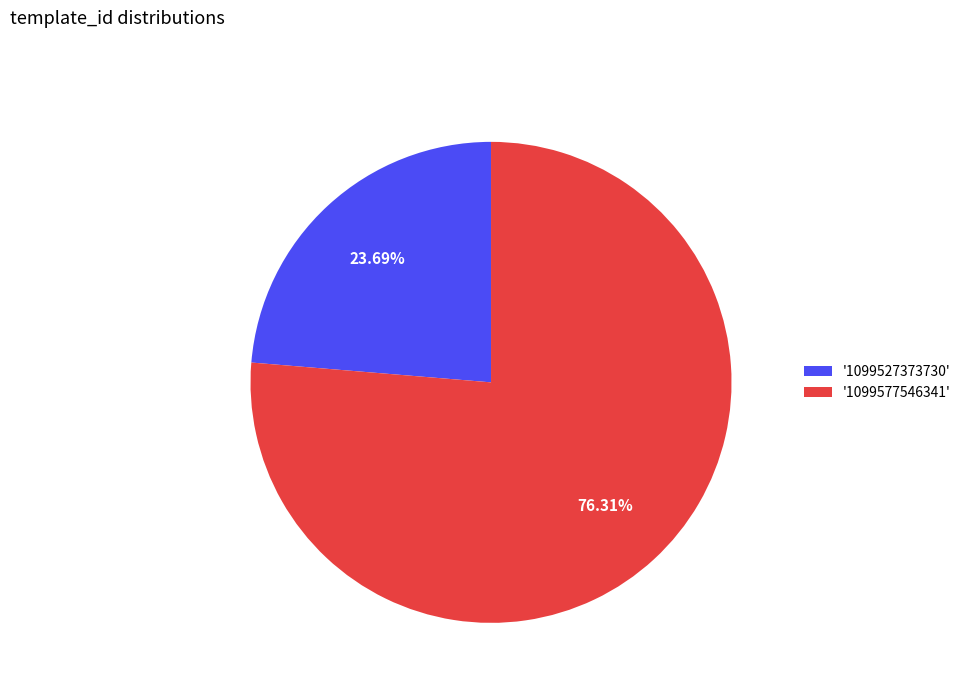

Between '1099527373730' and '1099577546341', which is larger?

'1099577546341'